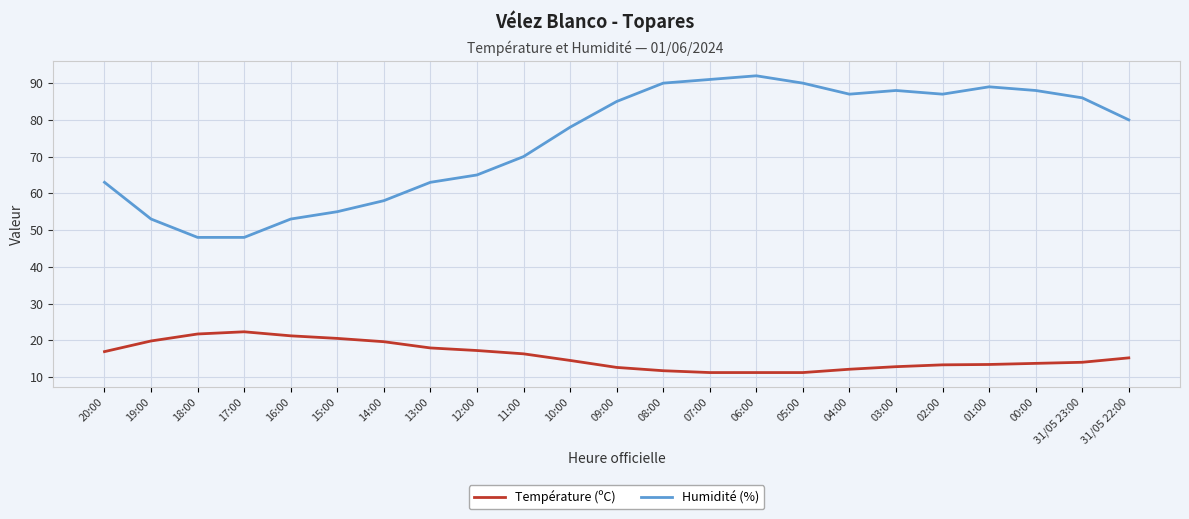

What is the difference between the maximum and minimum values in the Humidité (%) series?

44.0